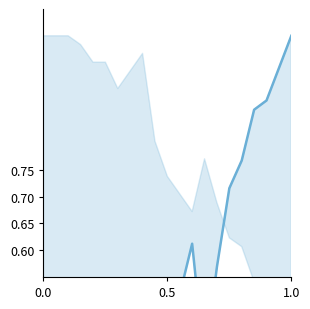

How many interior local peaks (higher than both neighbors) does the data have?

2